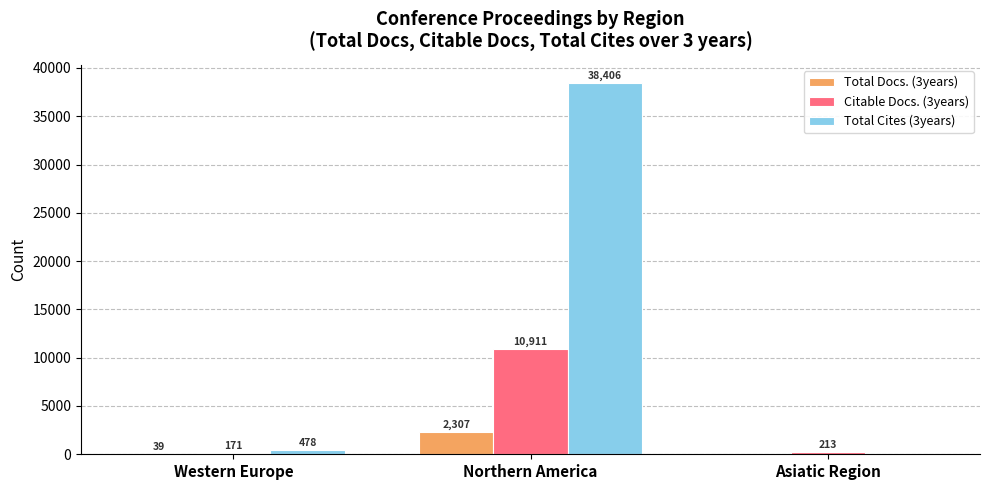

What is the approximate value of Total Docs. (3years) at Northern America, to the nearest 50?

2300